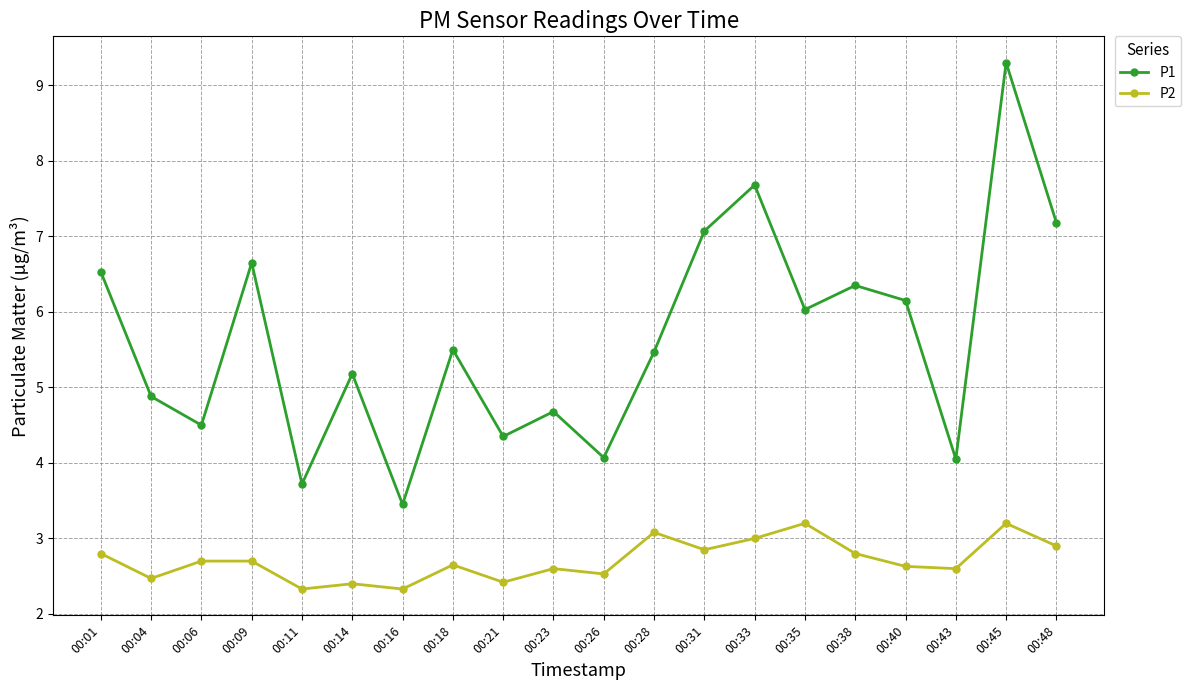

How many lines are shown in the chart?

2